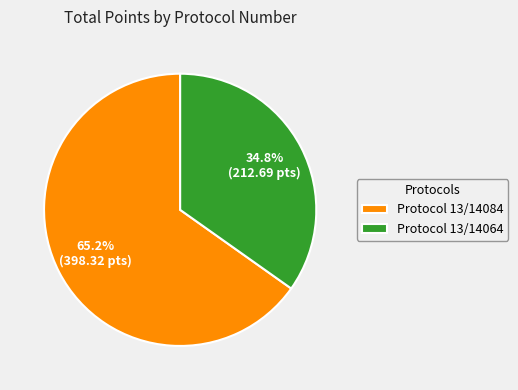

What is the largest slice in the pie chart?

Protocol 13/14084